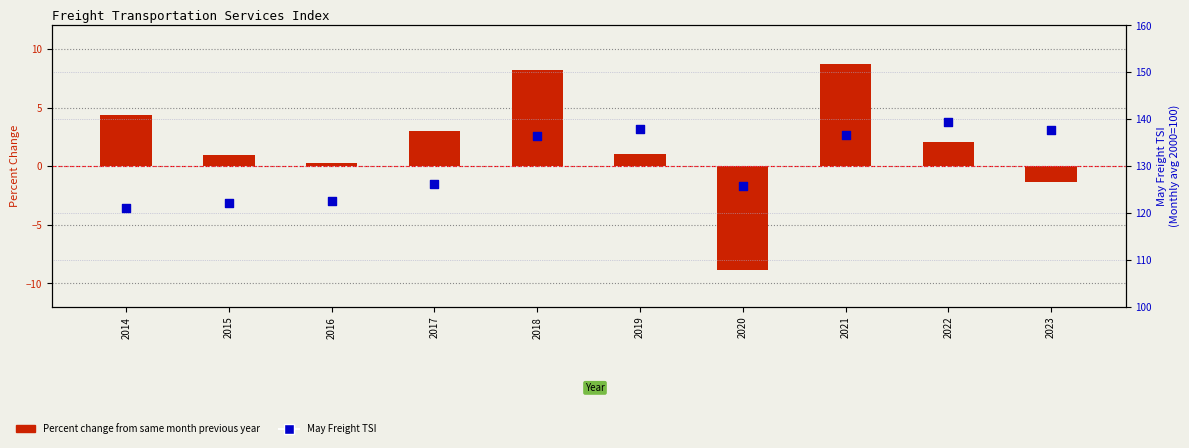

Which series has the largest total across all categories?

May Freight TSI